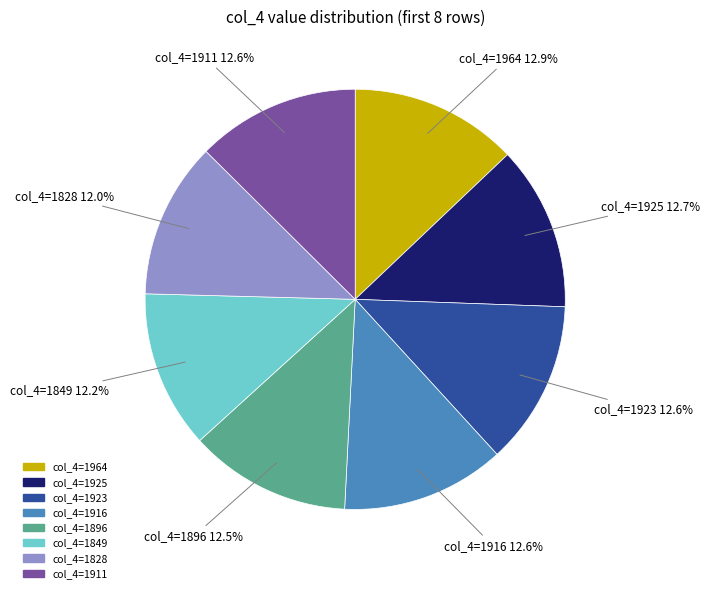

Does col_4=1925 represent more than half of the total?

No